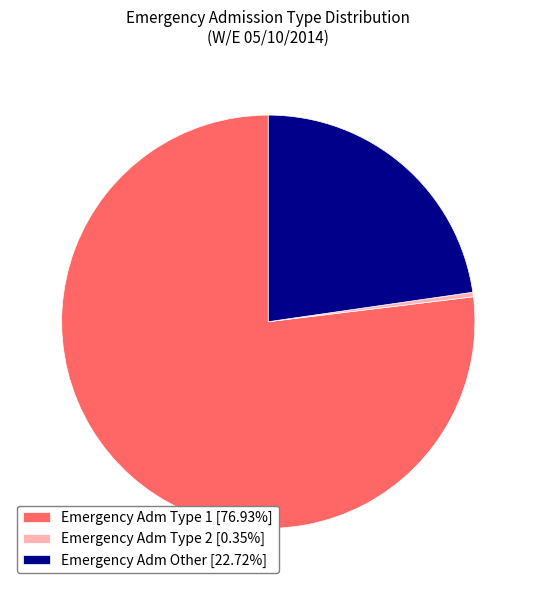

Do Emergency Adm Type 1 [76.93%] and Emergency Adm Type 2 [0.35%] together represent more than half of the pie?

Yes